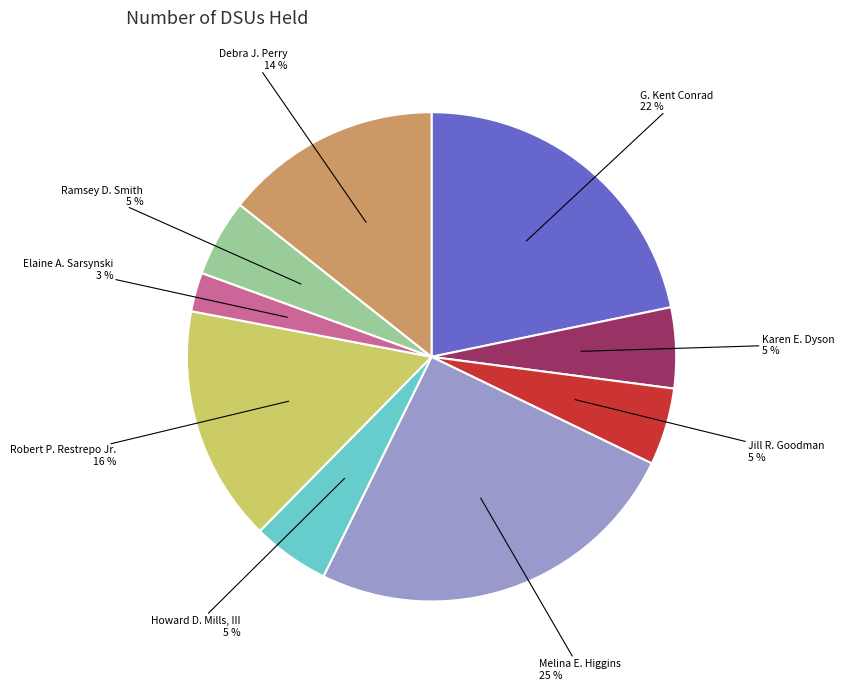

Is there any slice that represents more than half of the pie?

No